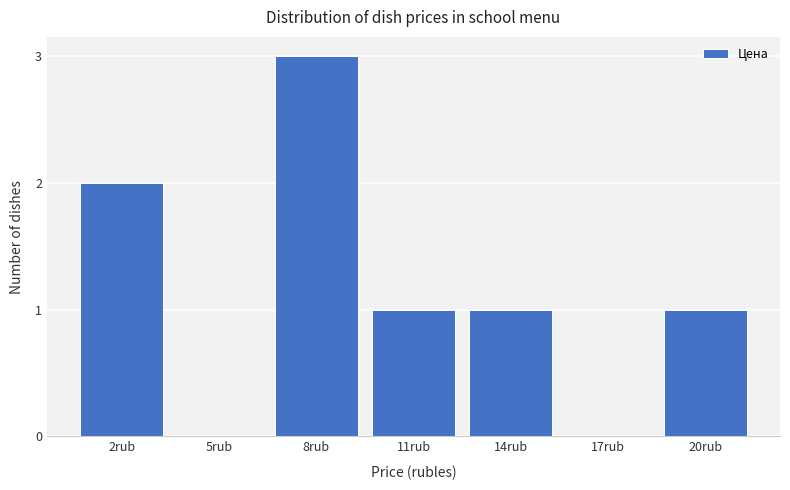

What is the greatest value displayed?

3